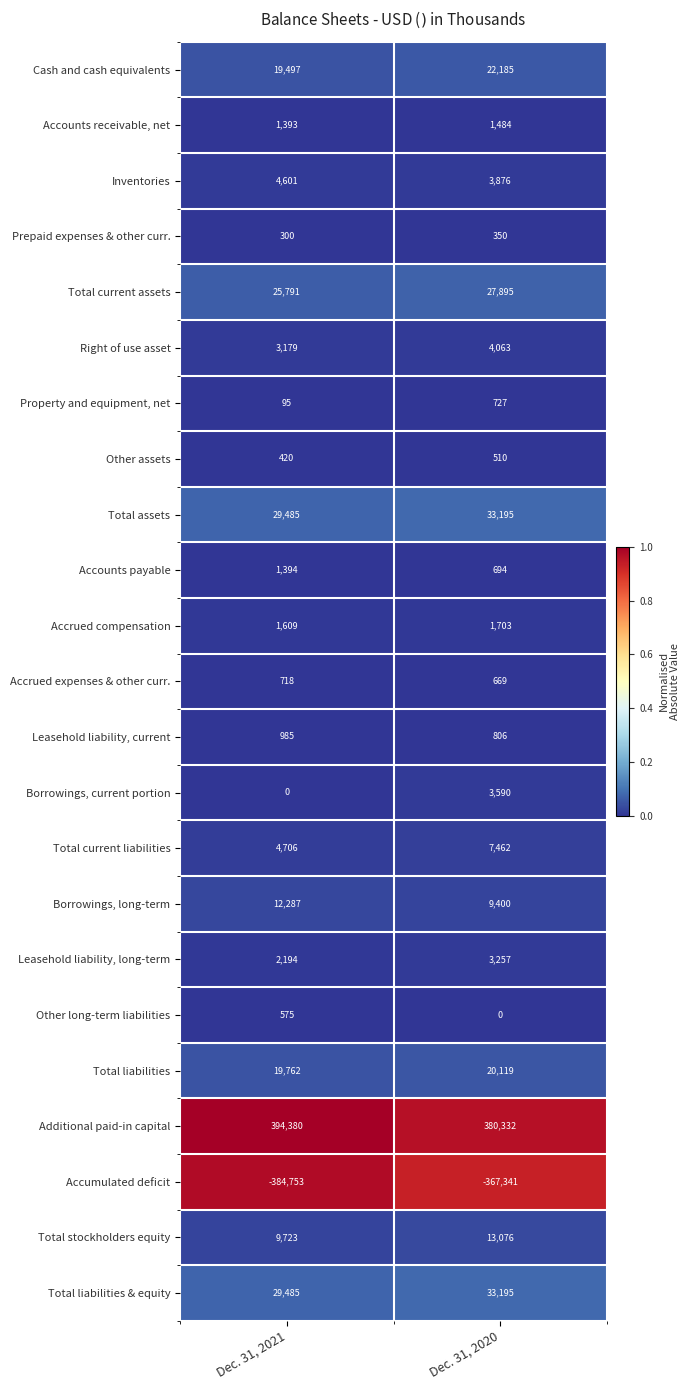

How many categories are shown in the chart?

2